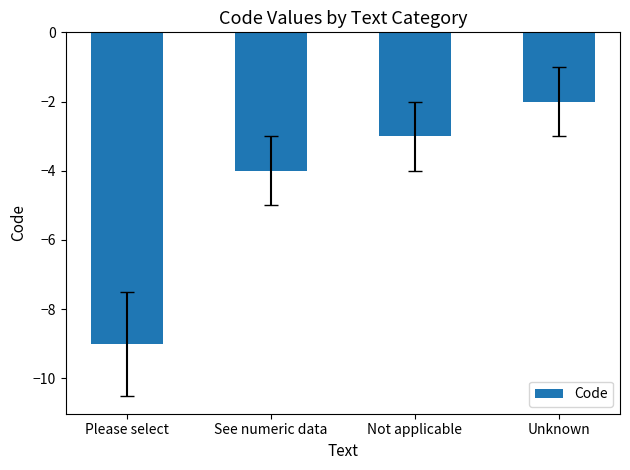

How many data points are above -3?

1